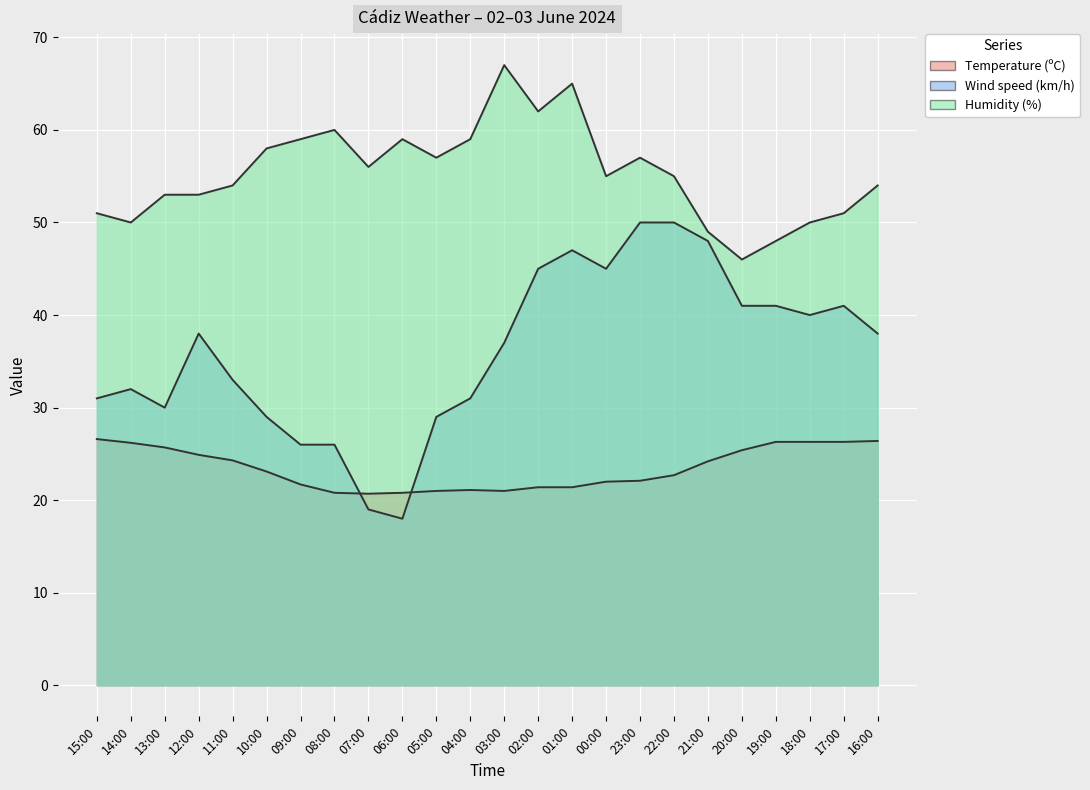

What is the difference between the maximum and minimum values in the Temperature (ºC) series?

5.9